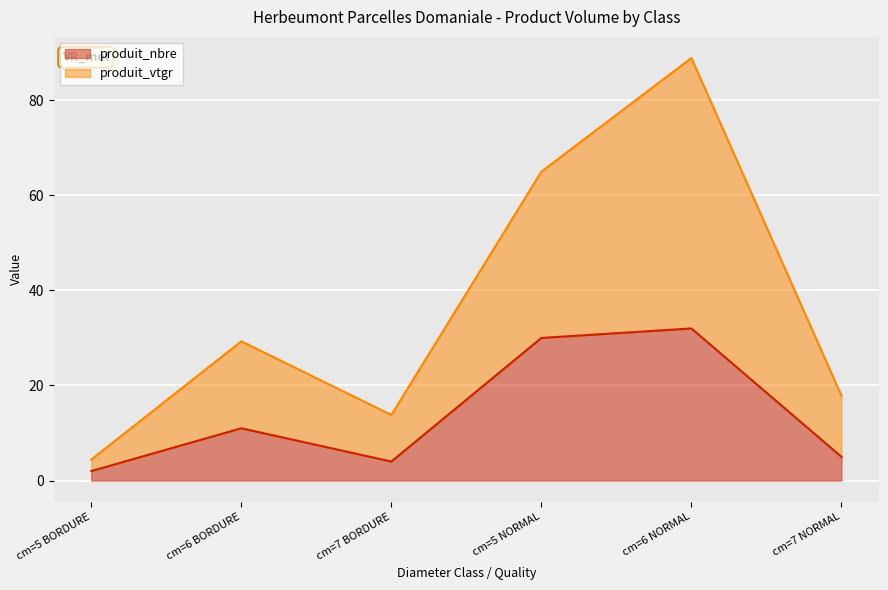

What is the greatest value displayed?

88.9